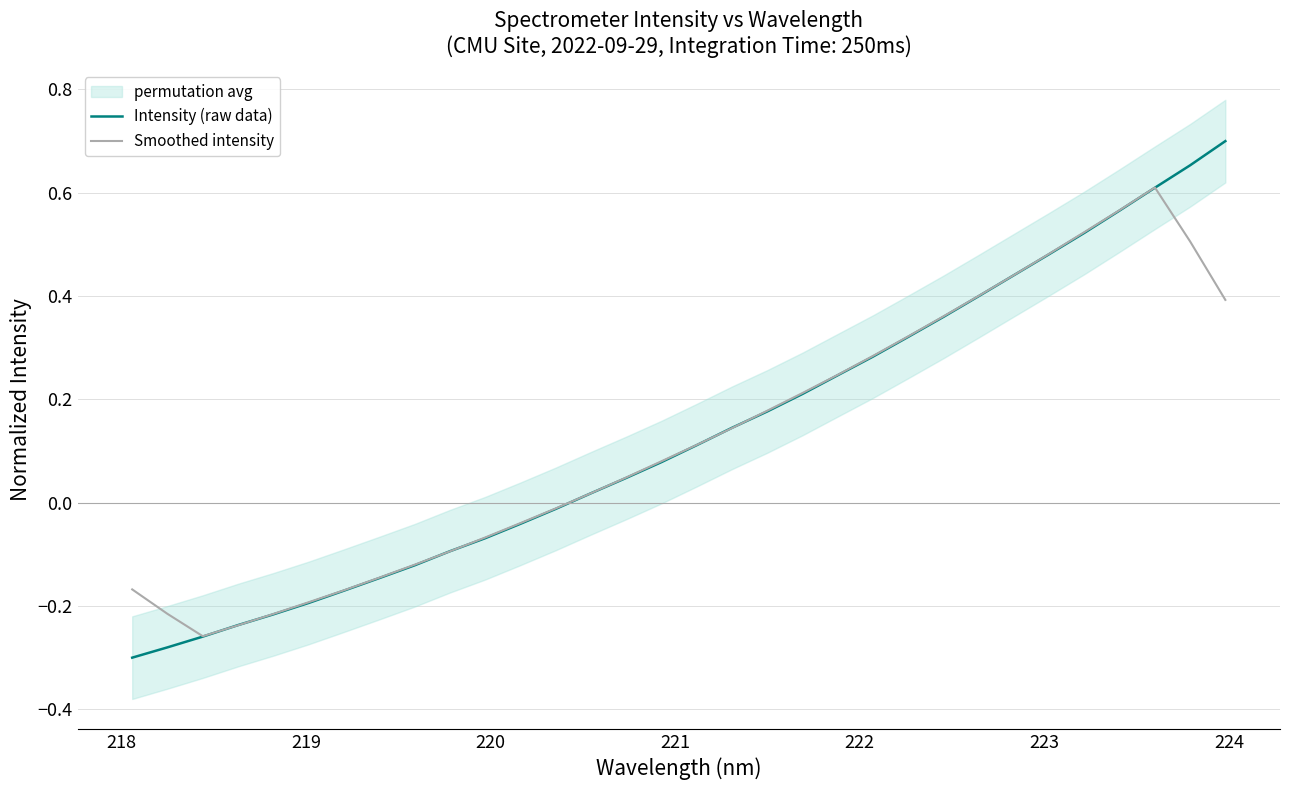

Where do Intensity (raw data) and Smoothed intensity first cross each other?

219 and 220